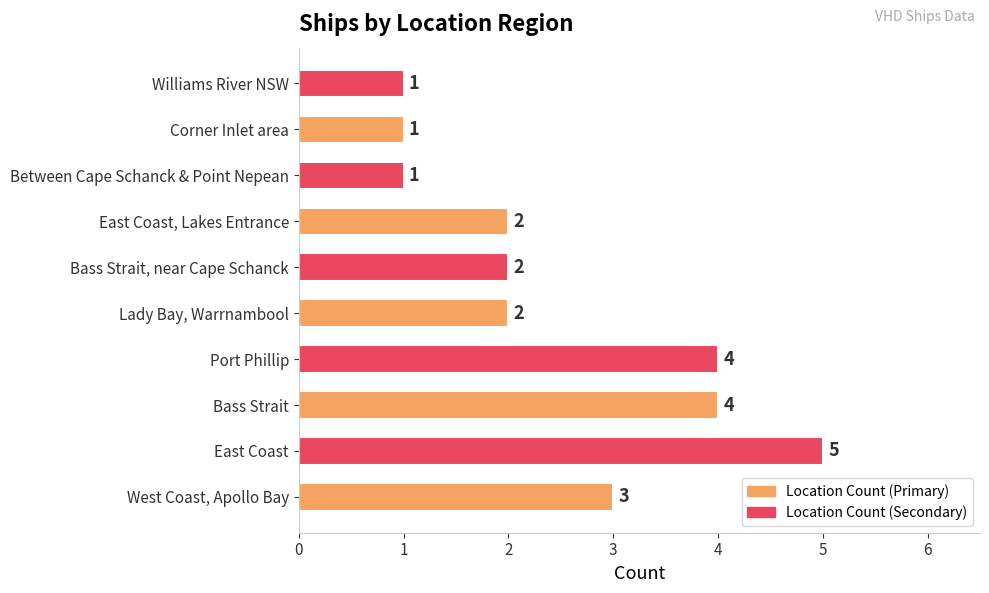

What is the sum of the values at East Coast, Lakes Entrance and Bass Strait?

6